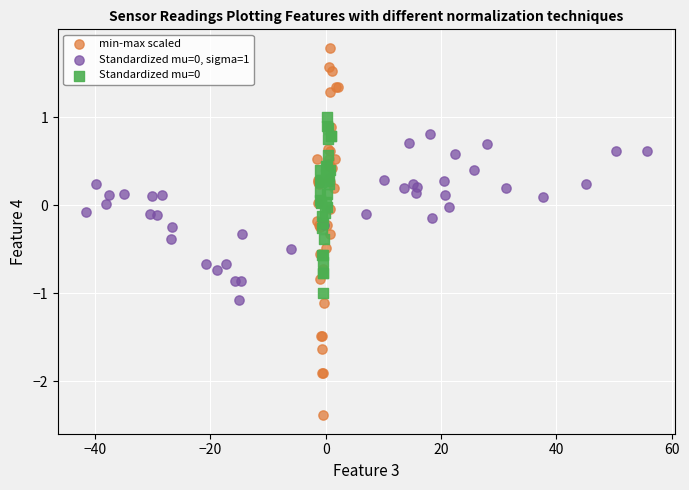

Which series reaches the maximum Y coordinate?

min-max scaled